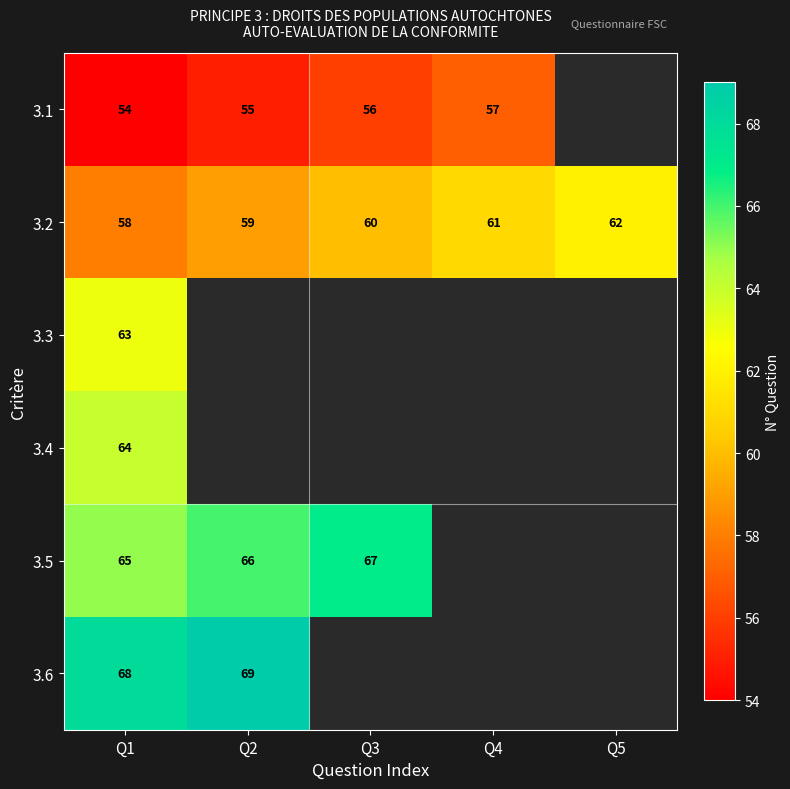

At which label is 3.2 closest to 60?

Q3